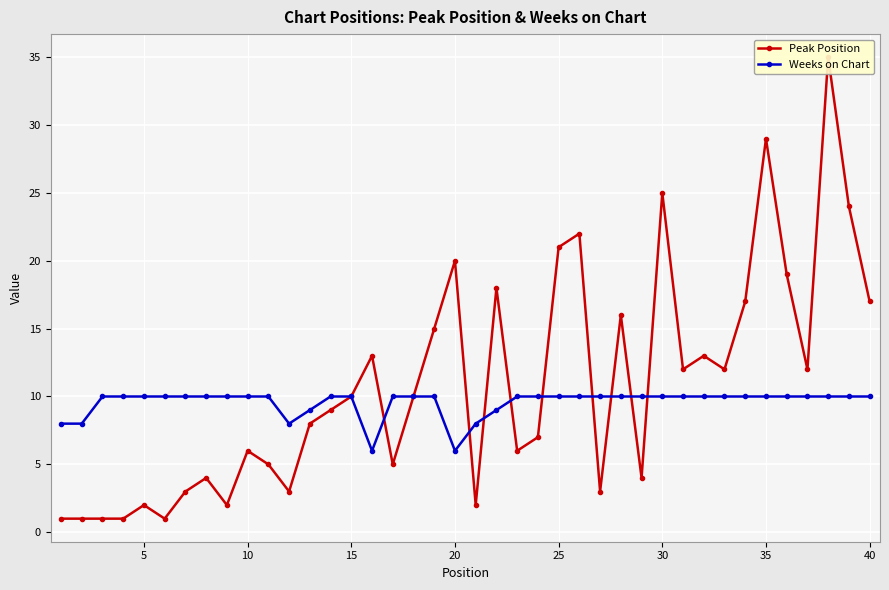

How many lines are shown in the chart?

2